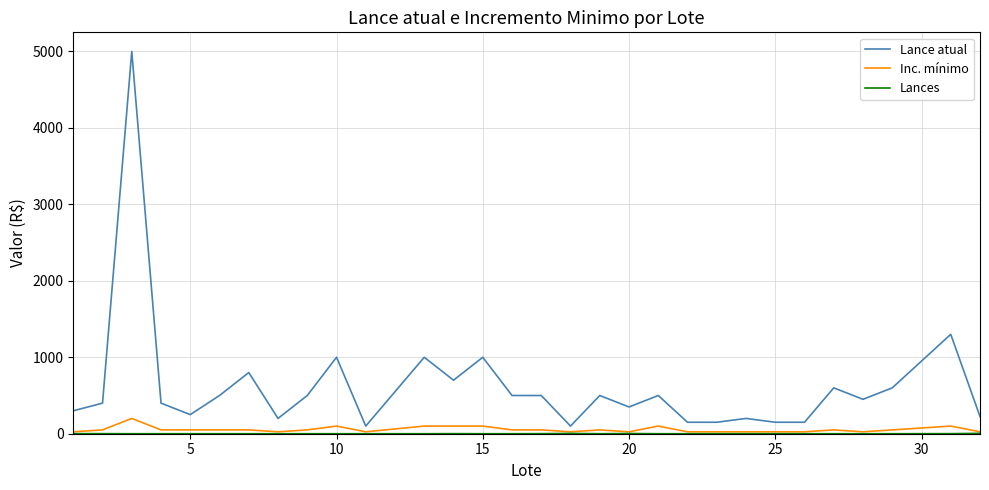

What is the greatest value displayed?

5000